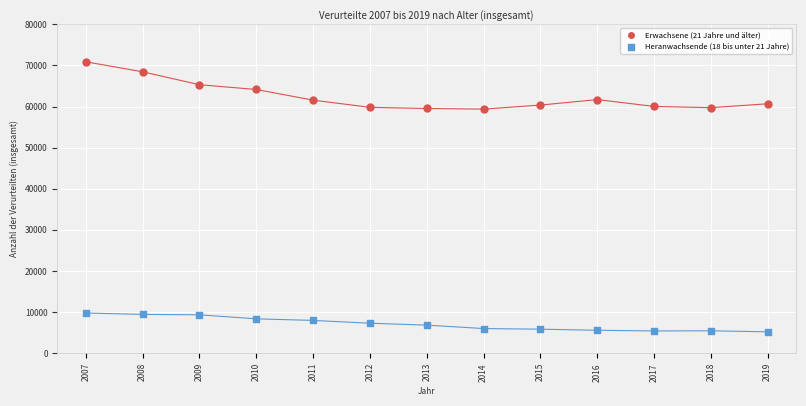

What is the X range (max minus min) for the scatter plot?

12